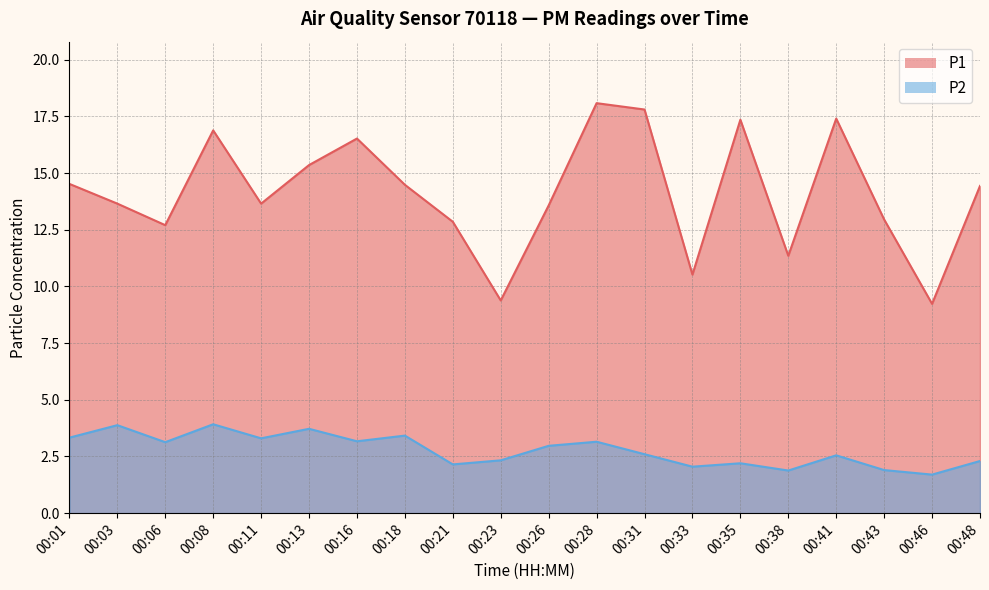

What is the maximum value shown in the chart?

18.1